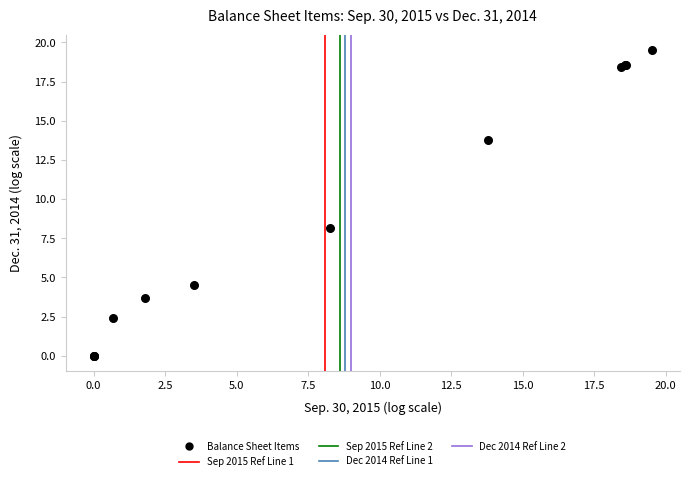

What Y value in the scatter plot is closest to 9?

8.2